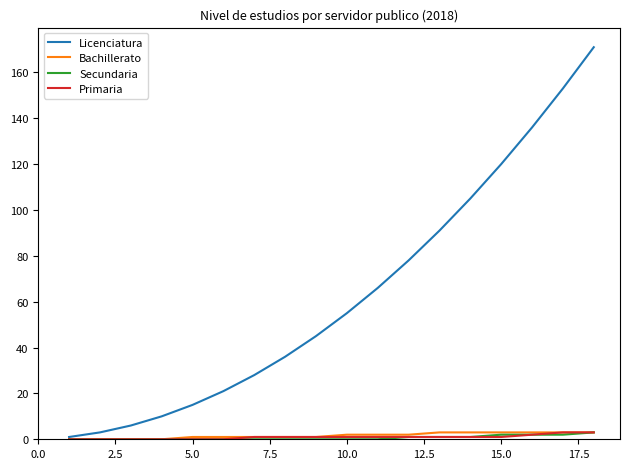

Which series has the largest total across all categories?

Licenciatura